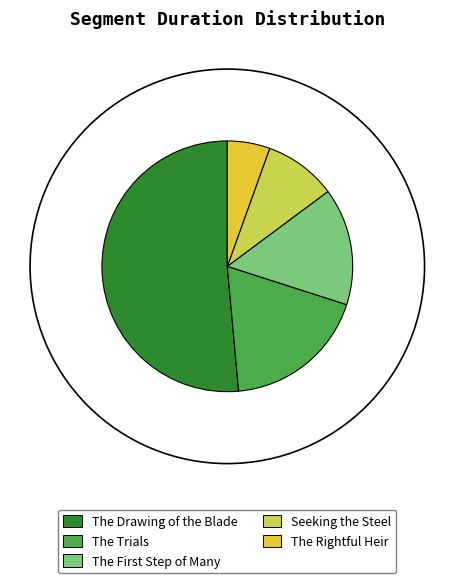

To the nearest percent, what is the difference between the Seeking the Steel and The Rightful Heir slice percentages?

4%